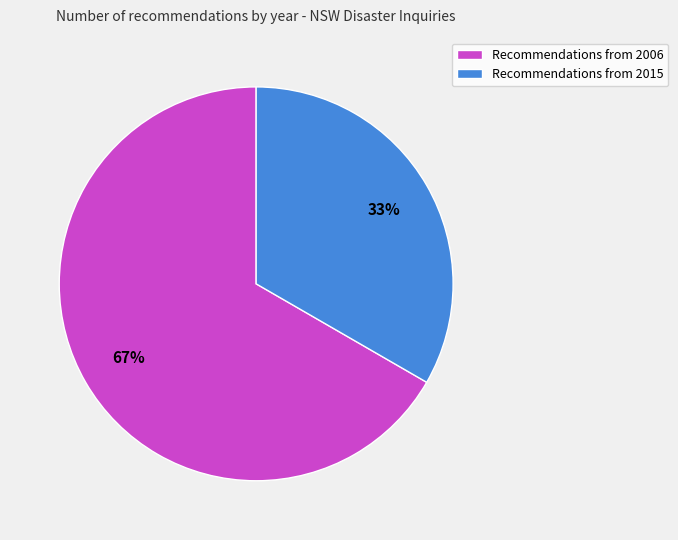

Between Recommendations from 2006 and Recommendations from 2015, which is larger?

Recommendations from 2006